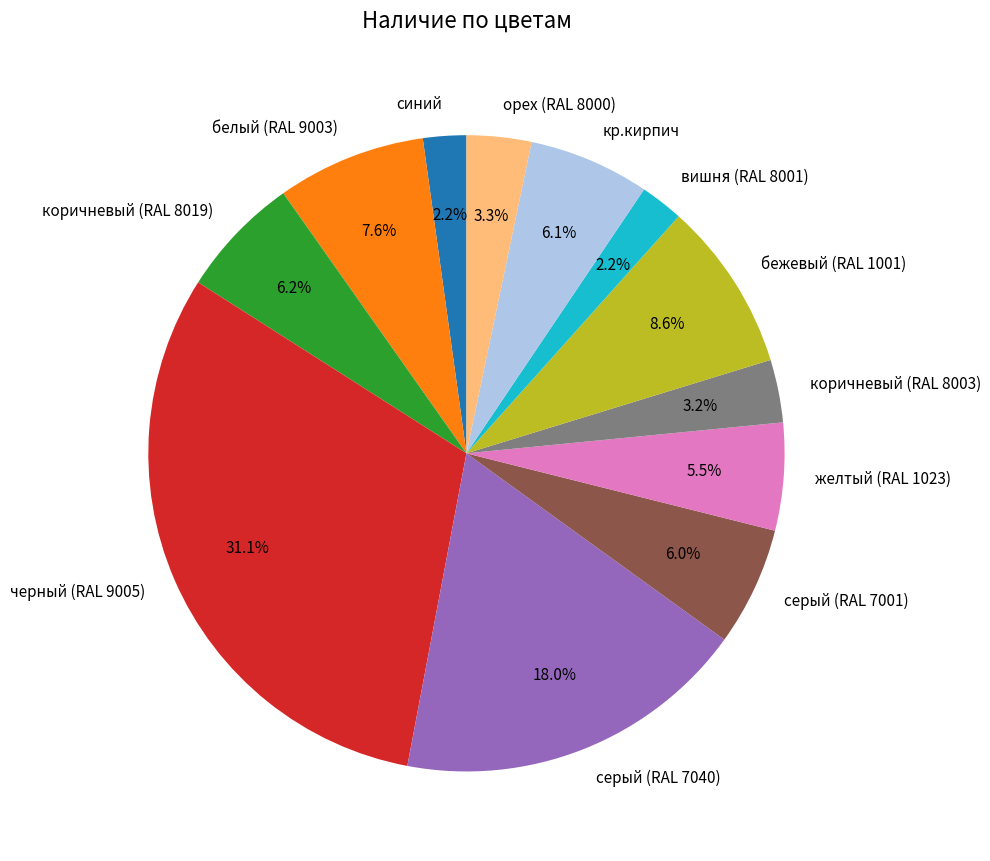

Does any single category account for the majority?

No